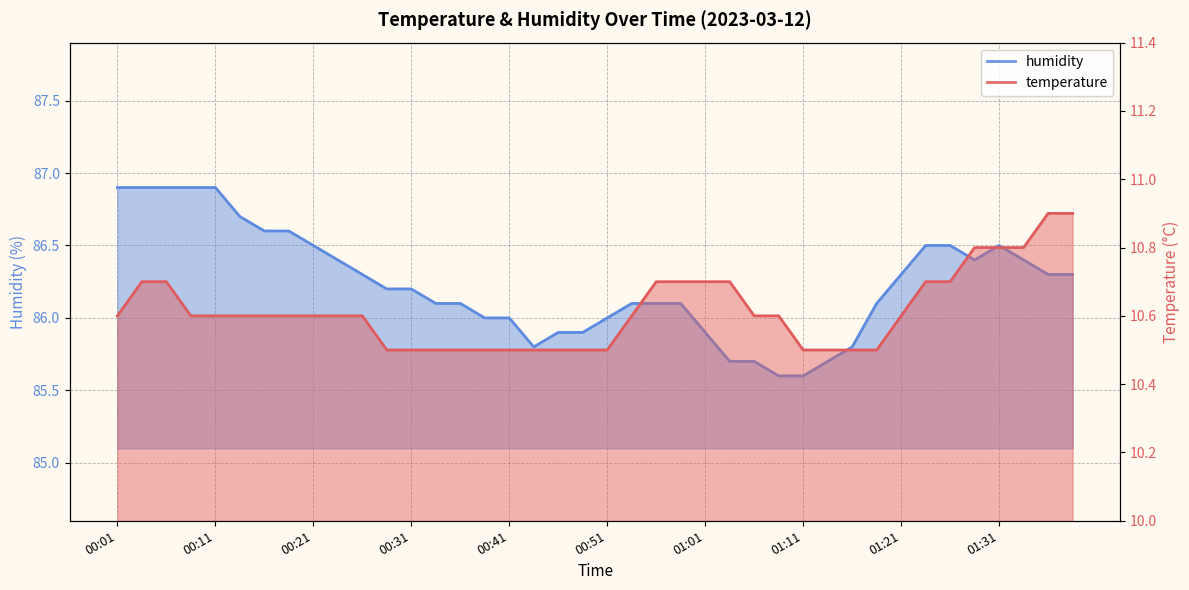

At which category is the sum across all series the highest?

00:03